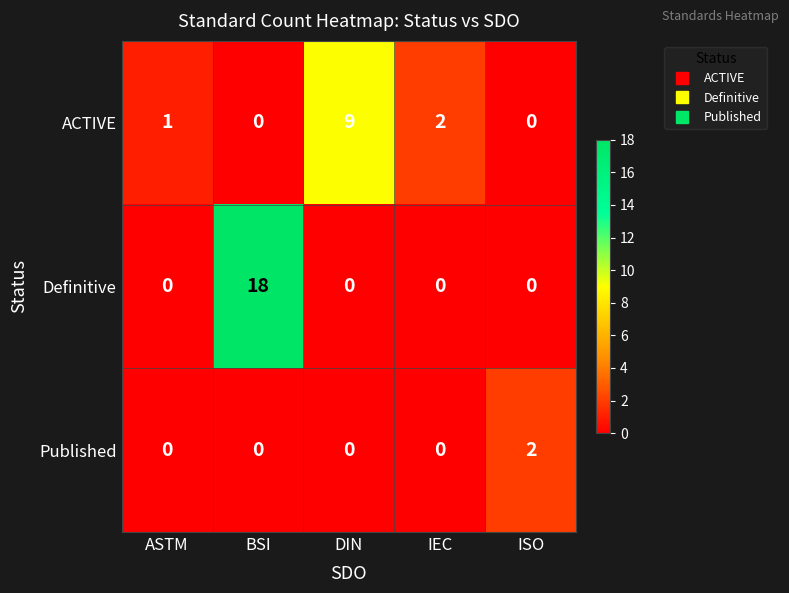

What is the sum of the Definitive values at IEC and BSI?

18